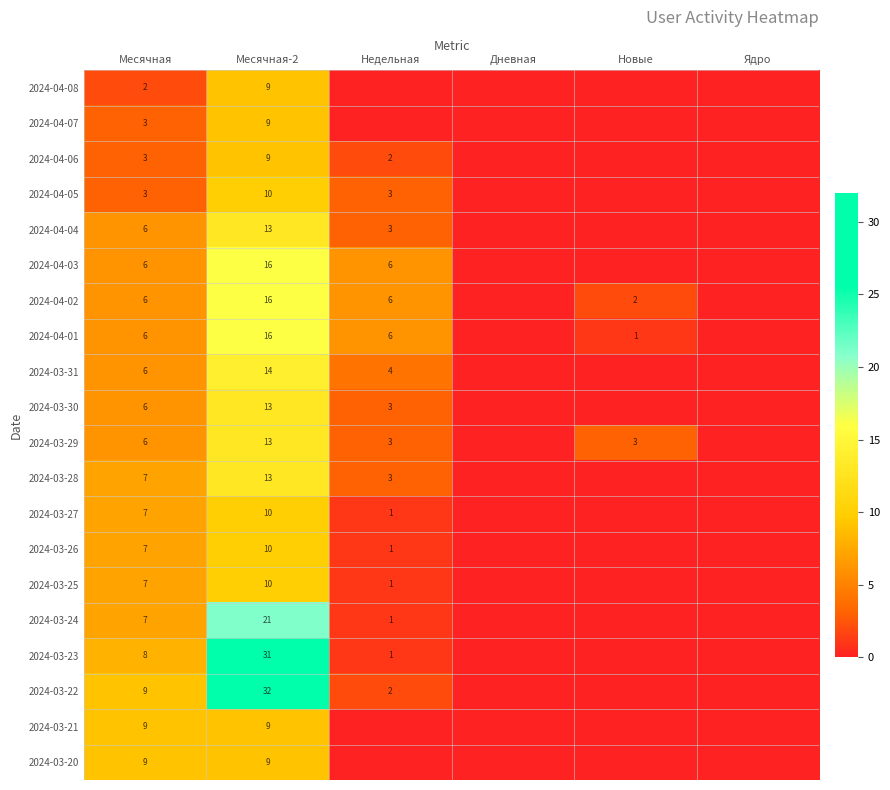

The 2024-03-30 series shows 3 at Недельная. True or false?

True